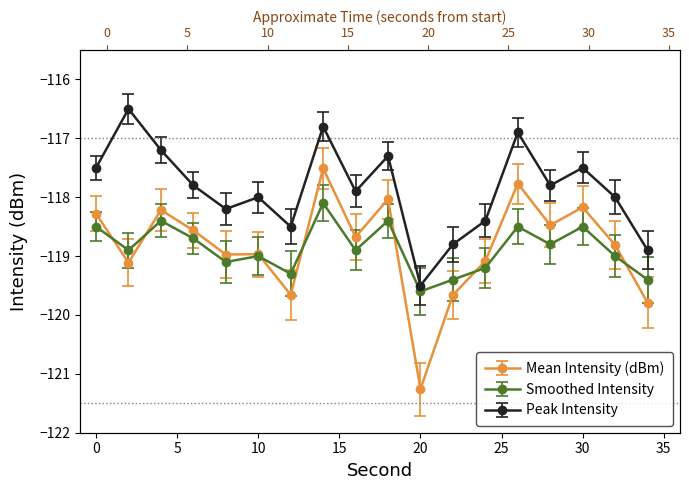

What is the sum of the Mean Intensity (dBm) values at 12 and 8?

-238.6